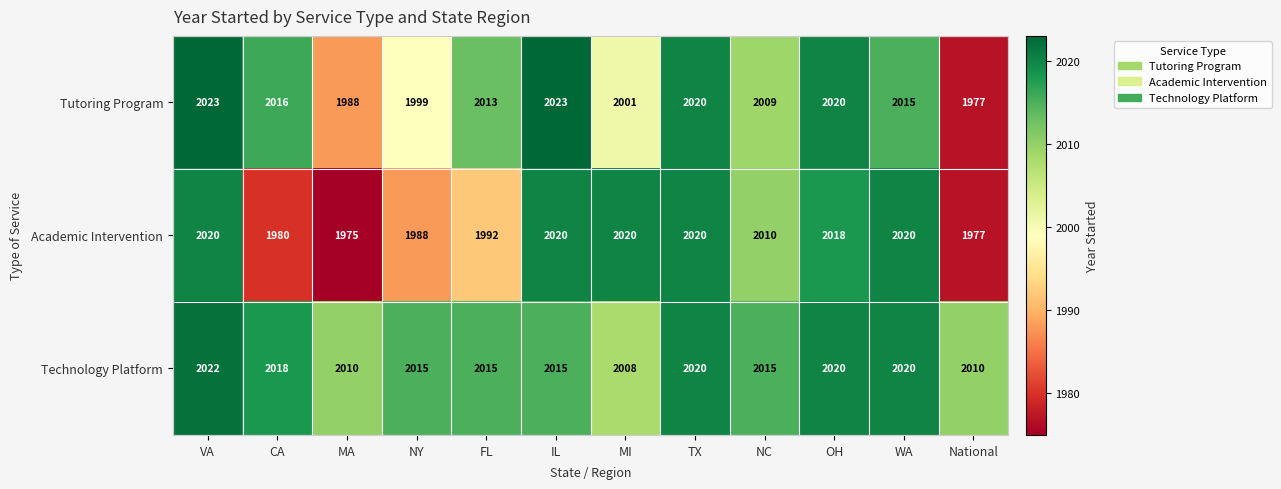

At how many categories does at least one series exceed 1986?

12